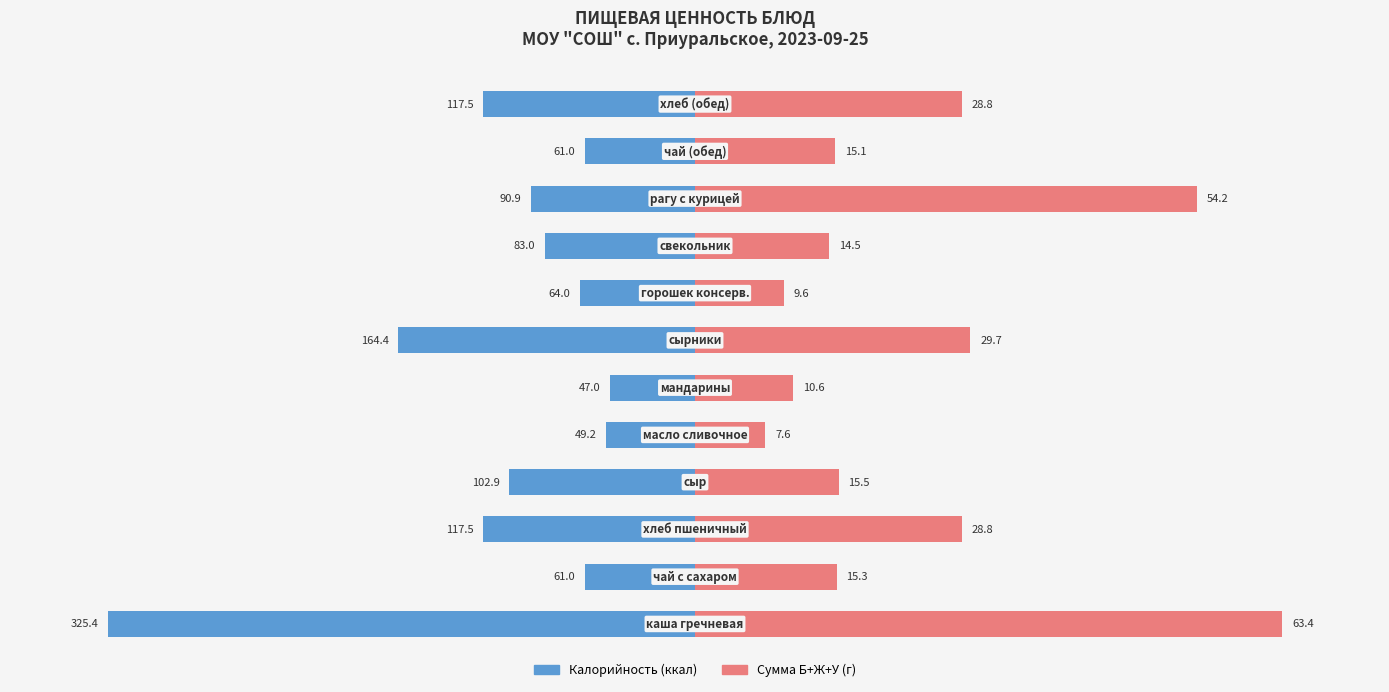

Count the number of data series in this chart.

2